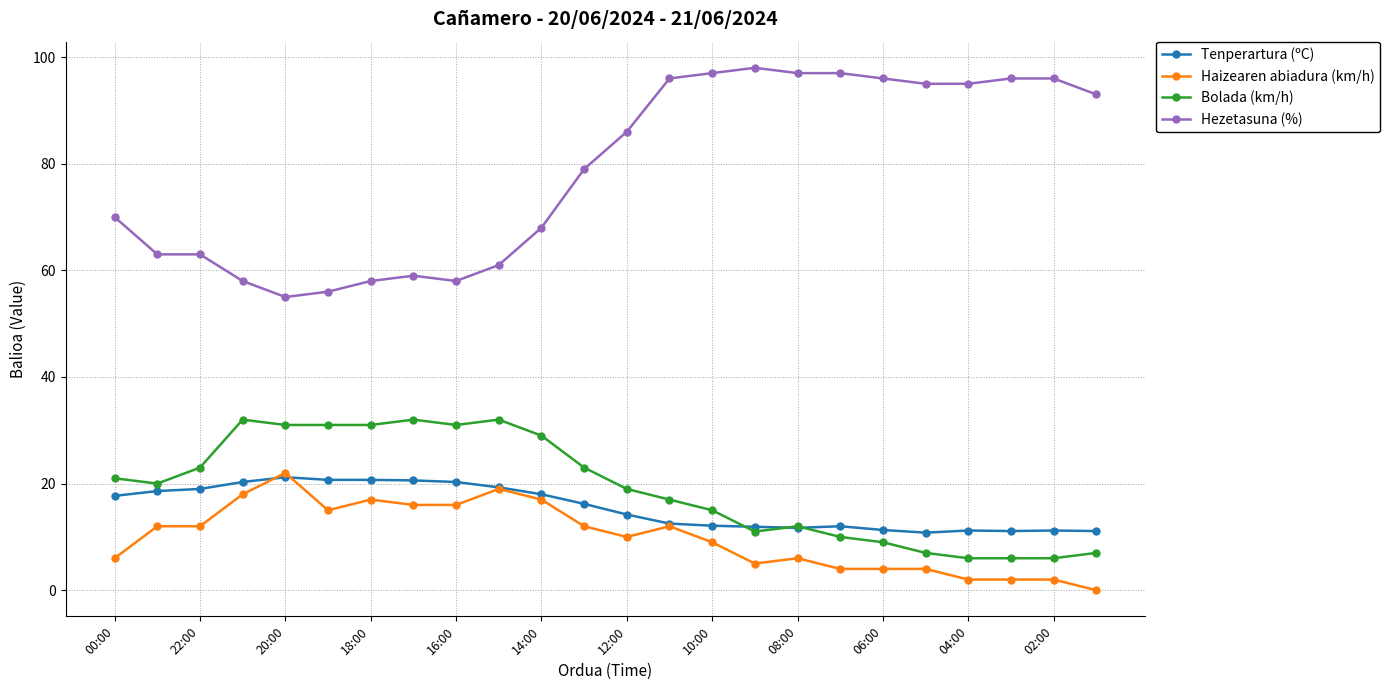

What is the value of the Tenperartura (ºC) point at the 5th from the left?

21.2